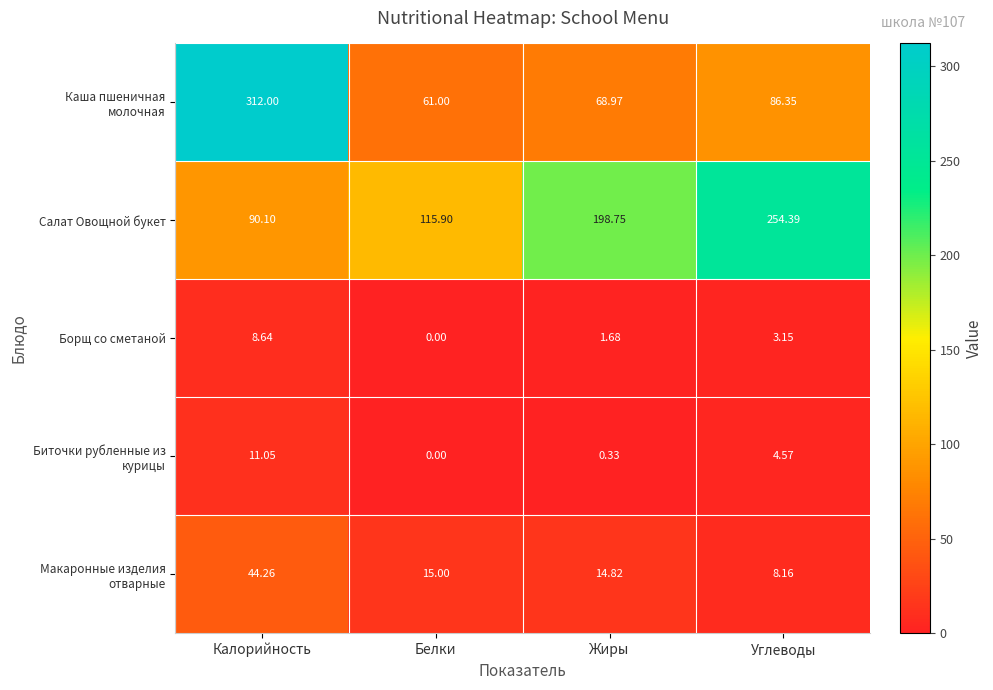

At which label is Салат Овощной букет closest to 172?

Жиры